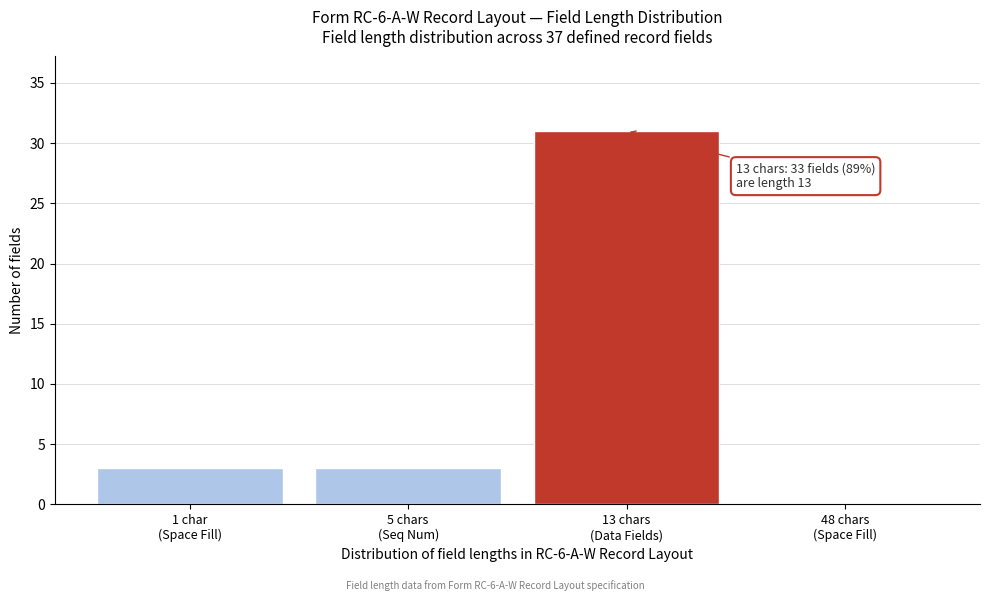

What is the sum of all values?

37